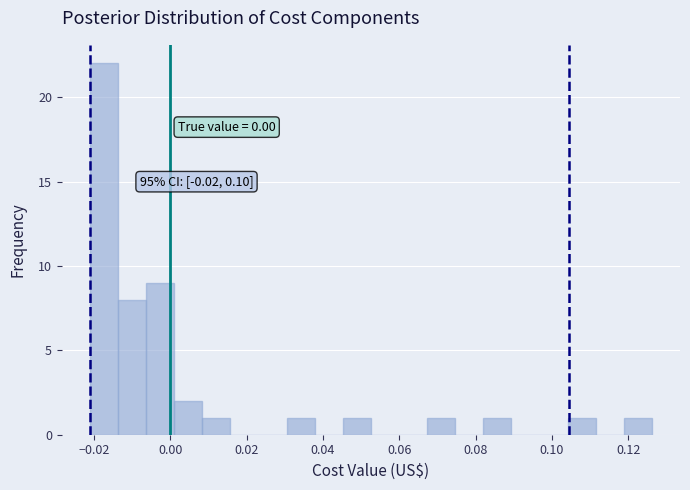

Read against the x-axis, roughly where is the centre of the tallest bar?

-0.018